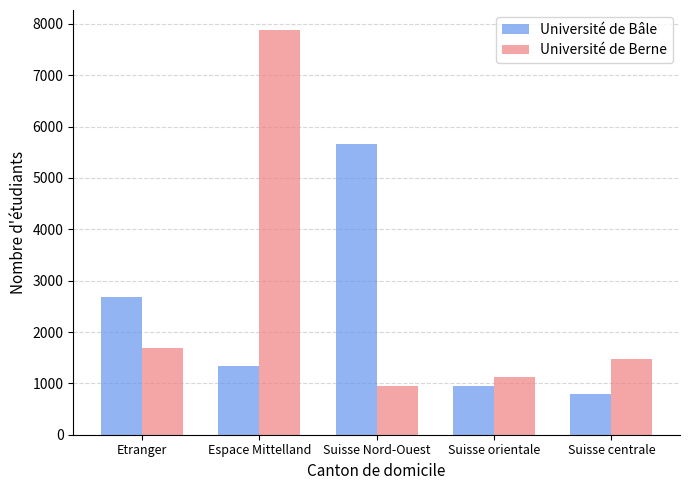

How many categories are shown in the chart?

5